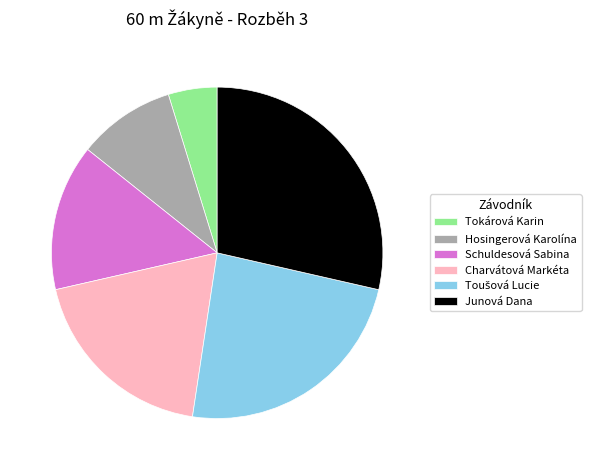

Which category has the biggest portion of the pie?

Junová Dana